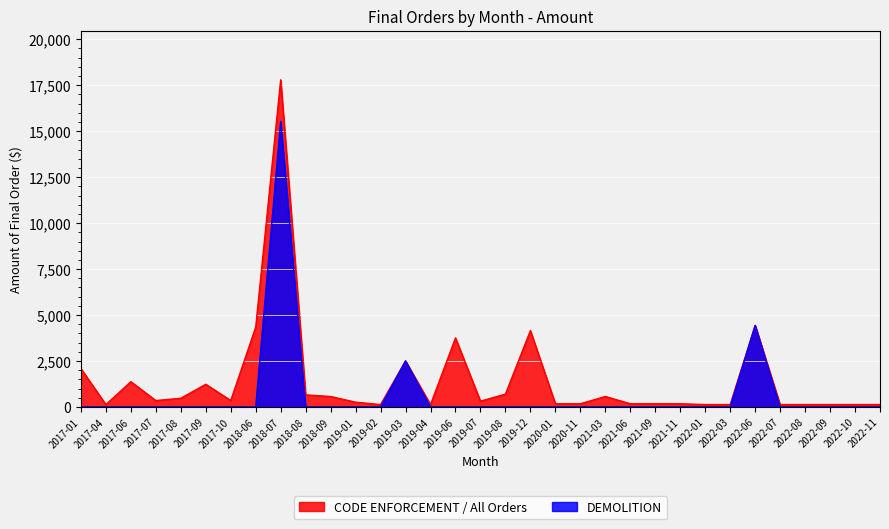

At which category does the chart reach its peak across all series?

2018-07